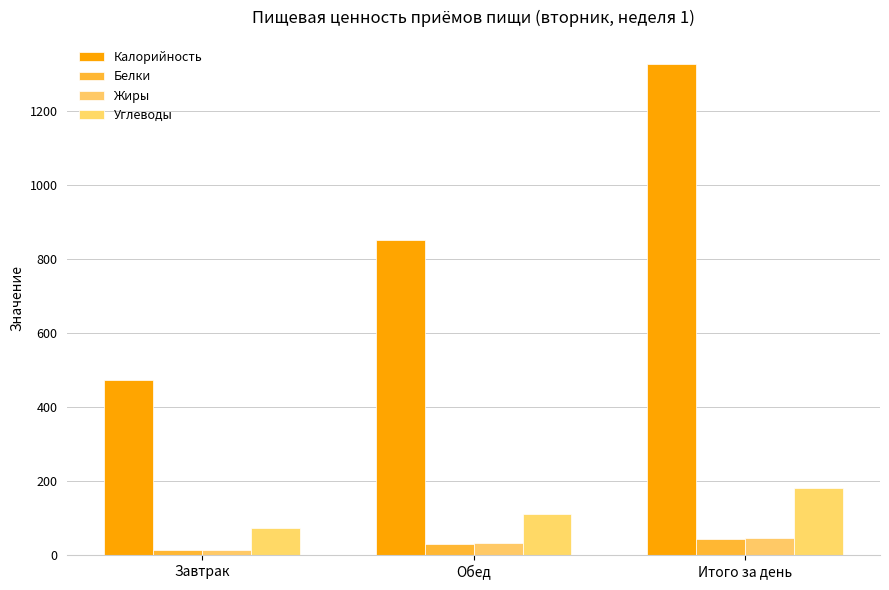

At which label does Углеводы first exceed 110?

Обед